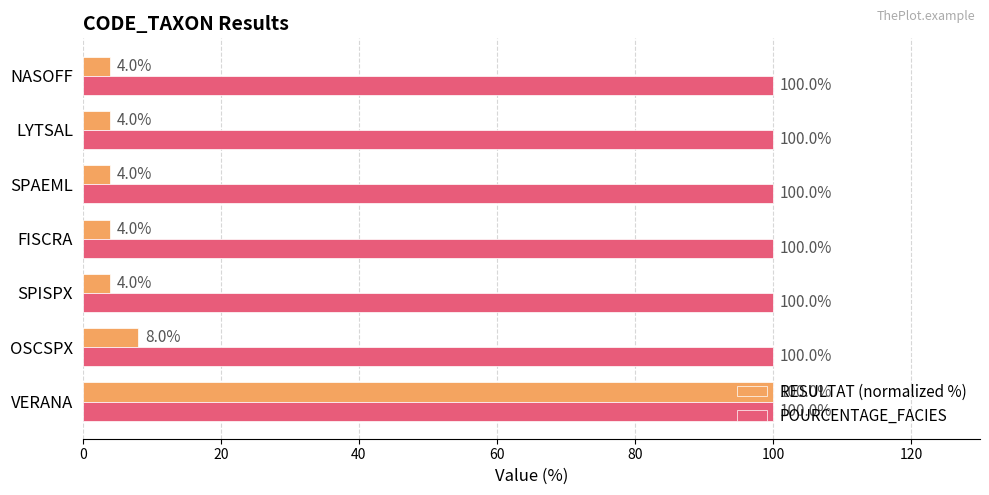

What is the maximum value for POURCENTAGE_FACIES?

100